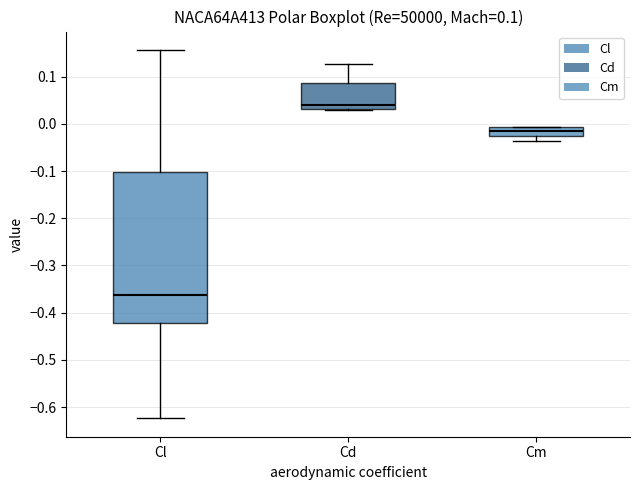

Comparing the boxes themselves (not the whiskers), which one is the tallest?

Cl